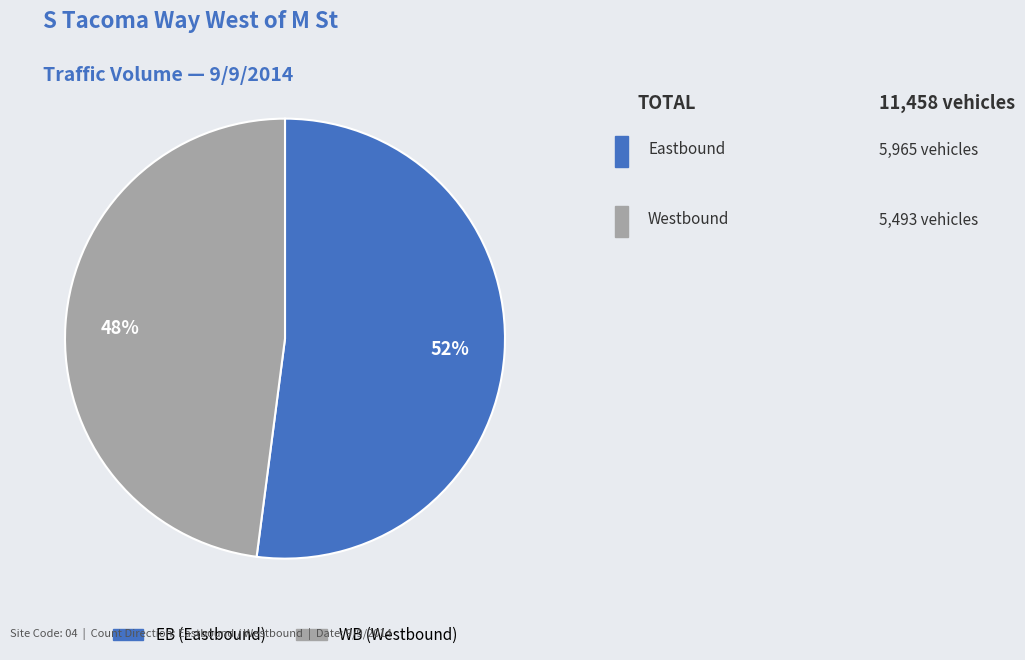

To the nearest percent, what is the combined percentage of WB and EB?

100%